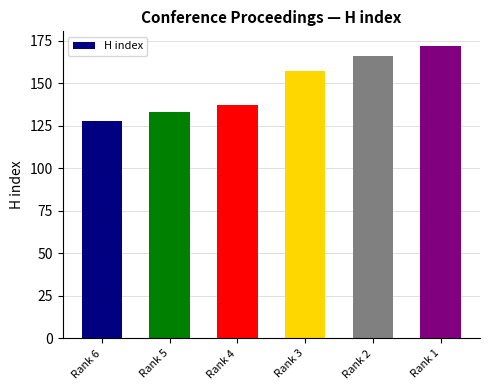

Reading left to right, extract all data points from this chart.

128	133	137	157	166	172